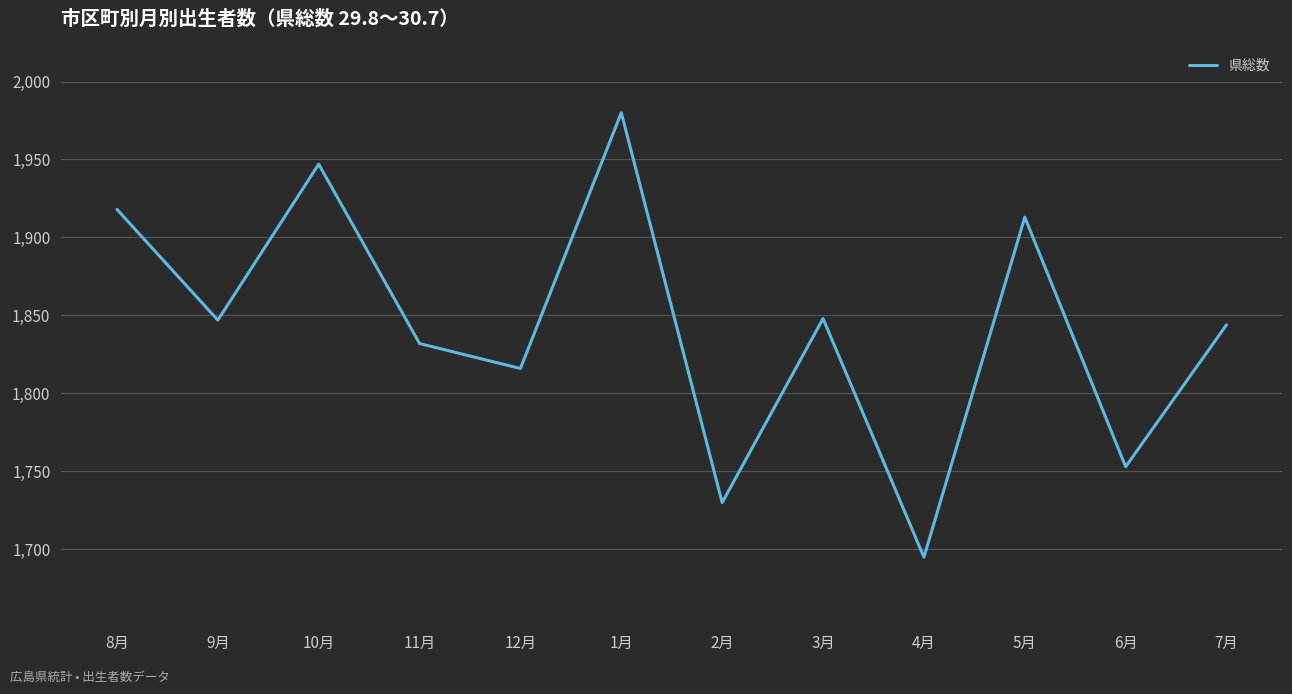

Between 8月 and 12月, which is larger?

8月